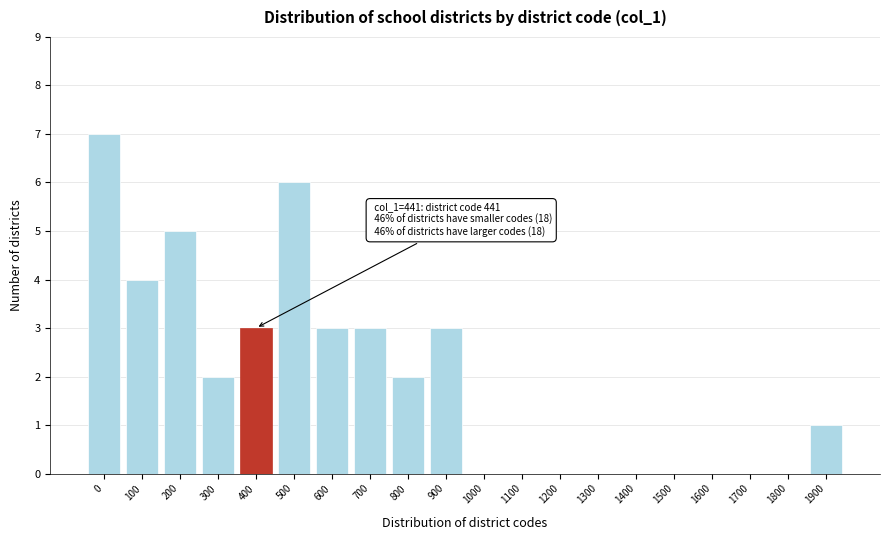

Reading left to right, transcribe all the data shown in this chart.

0=7	100=4	200=5	300=2	400=3	500=6	600=3	700=3	800=2	900=3	1000=0	1100=0	1200=0	1300=0	1400=0	1500=0	1600=0	1700=0	1800=0	1900=1